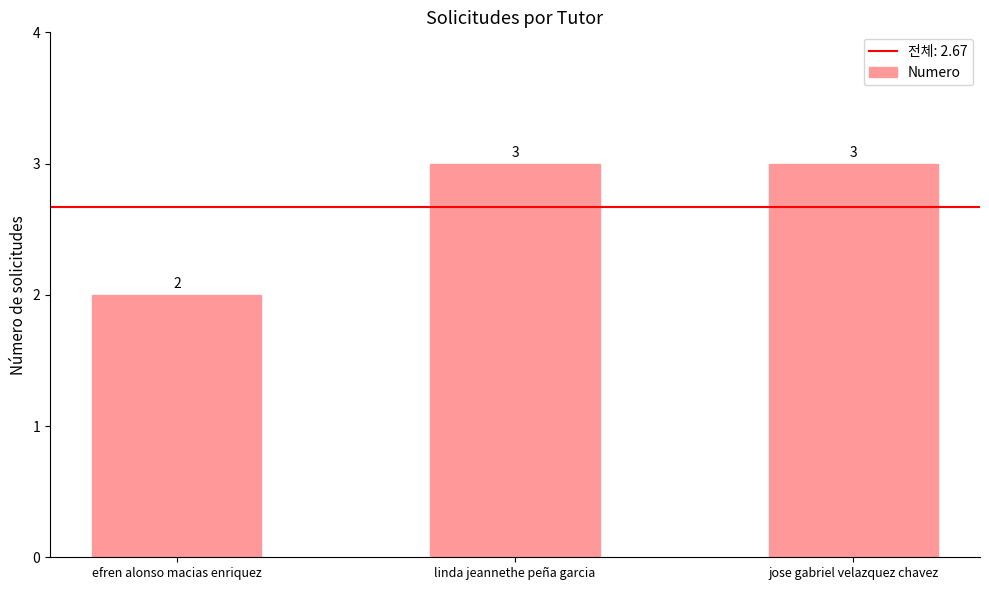

What is the approximate value at efren alonso macias enriquez?

2